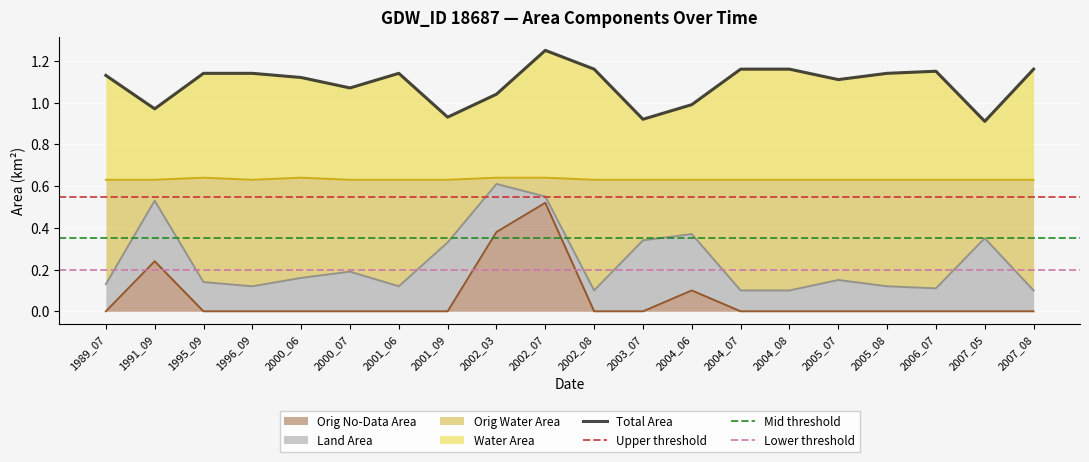

True or false: Orig No-Data Area has a value of 0.0 at 2005_08.

True